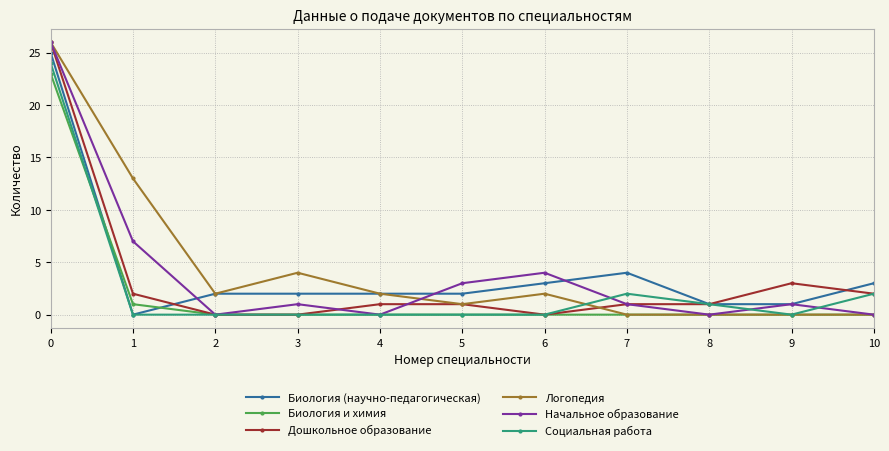

What is the sum of all Биология (научно-педагогическая) values?

45